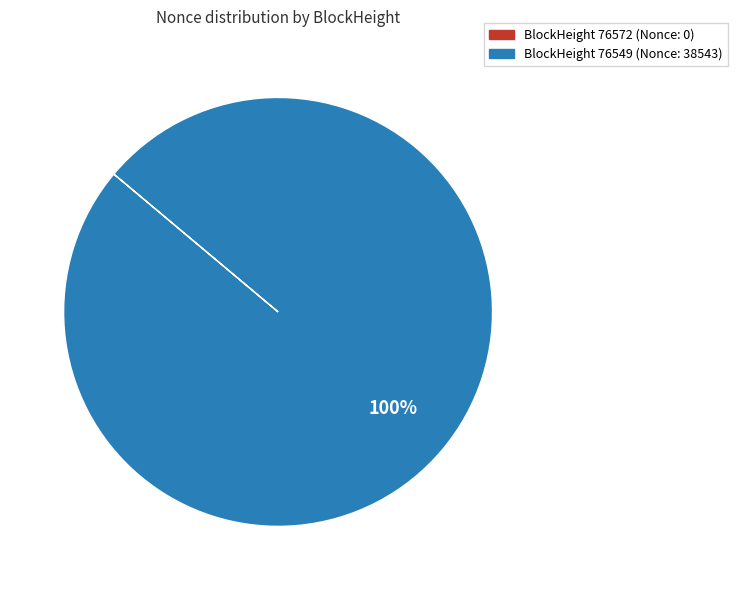

To the nearest percent, what is the difference between the largest and smallest slice percentages?

100%